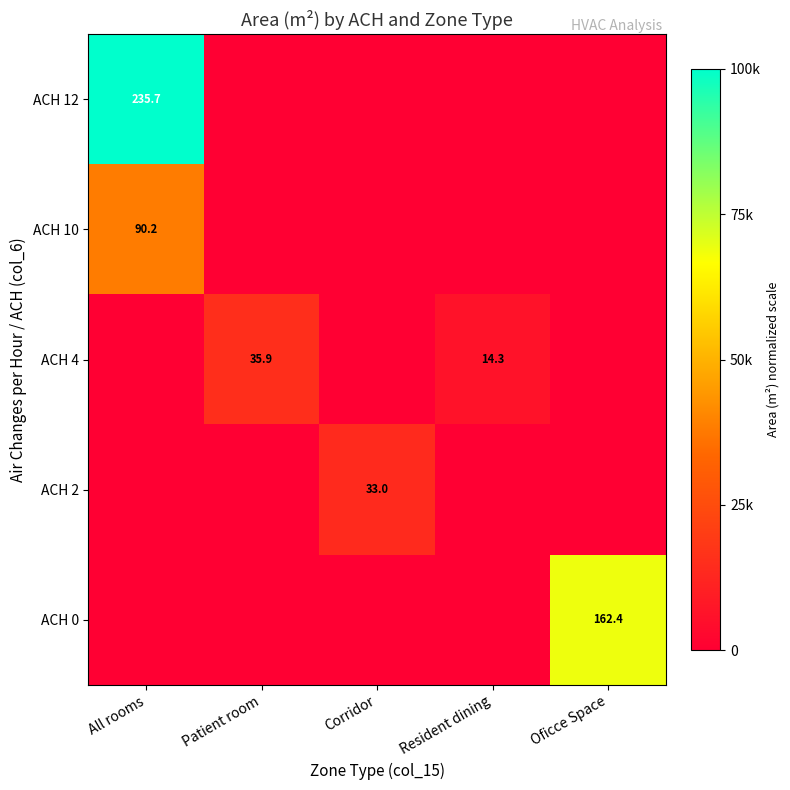

The value of ACH 10 at All rooms is 90.2. True or false?

True